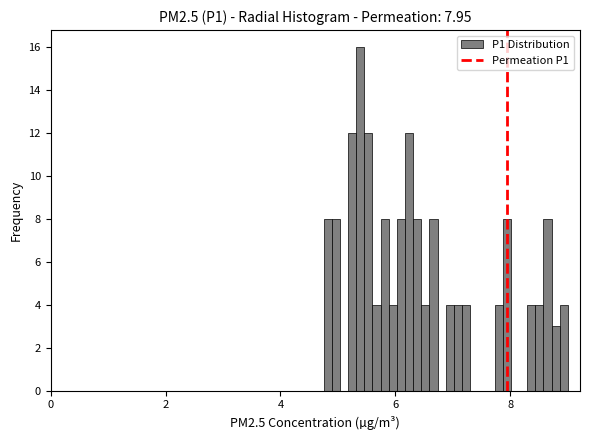

Around what value on the x-axis is the tallest bar? Give the approximate position of its centre, as read against the axis.

5.4